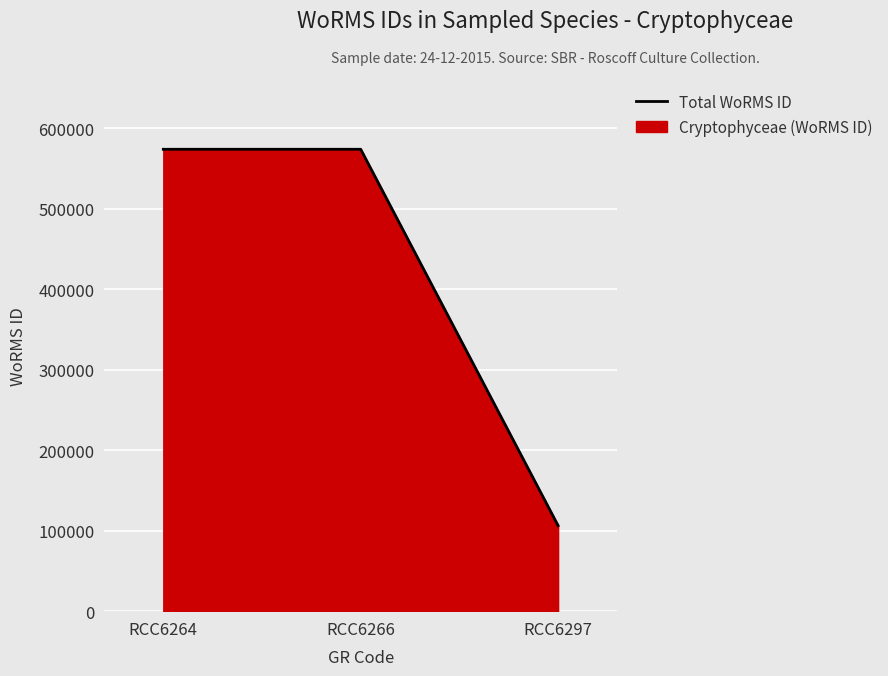

Which label corresponds to the smallest value in the chart?

RCC6297